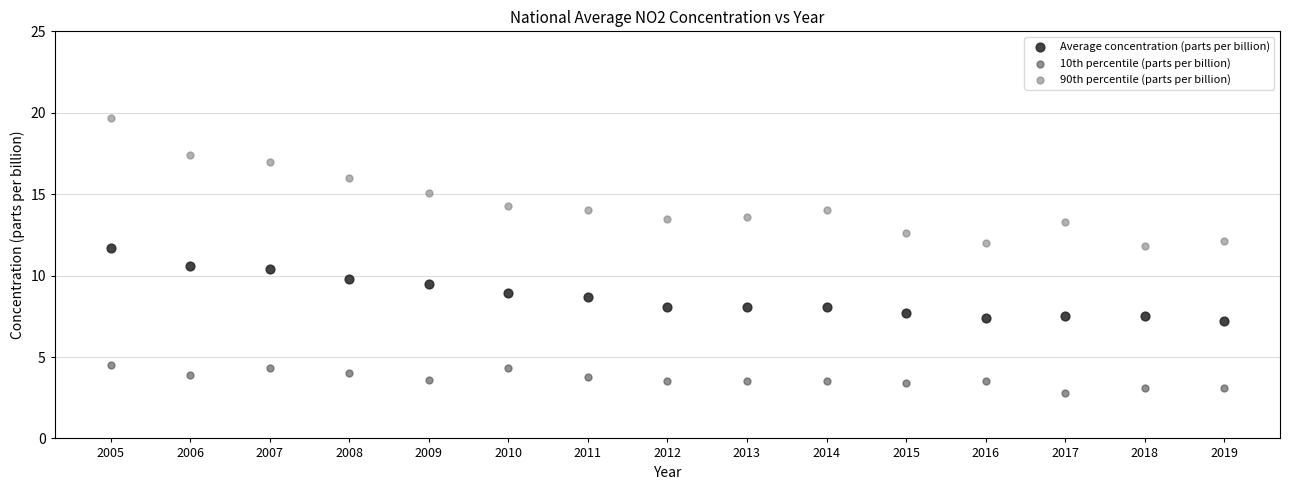

Which series has the widest spread of Y values?

90th percentile (parts per billion)